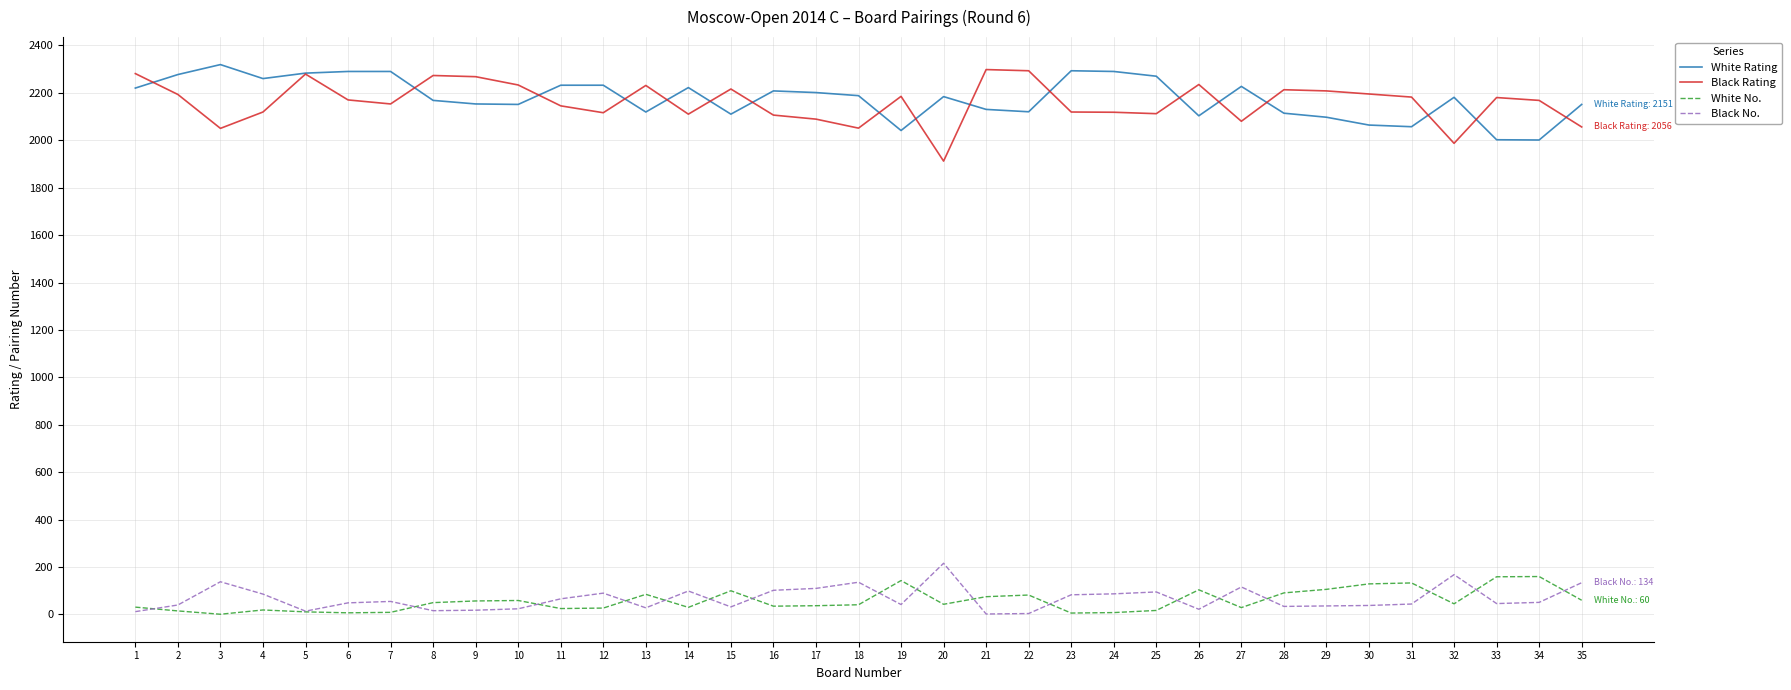

Where is the first local maximum for Black Rating?

5